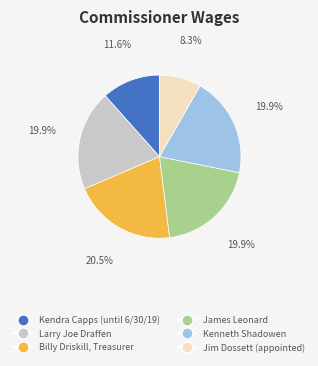

Which slice is the largest?

Billy Driskill, Treasurer